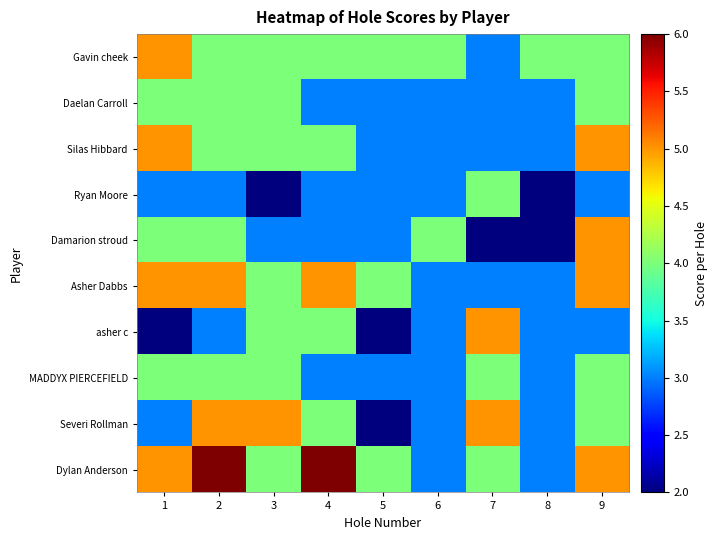

Reading left to right, what are all the values shown in this chart?

Gavin cheek: 1=5	2=4	3=4	4=4	5=4	6=4	7=3	8=4	9=4
Daelan Carroll: 1=4	2=4	3=4	4=3	5=3	6=3	7=3	8=3	9=4
Silas Hibbard: 1=5	2=4	3=4	4=4	5=3	6=3	7=3	8=3	9=5
Ryan Moore: 1=3	2=3	3=2	4=3	5=3	6=3	7=4	8=2	9=3
Damarion stroud: 1=4	2=4	3=3	4=3	5=3	6=4	7=2	8=2	9=5
Asher Dabbs: 1=5	2=5	3=4	4=5	5=4	6=3	7=3	8=3	9=5
asher c: 1=2	2=3	3=4	4=4	5=2	6=3	7=5	8=3	9=3
MADDYX PIERCEFIELD: 1=4	2=4	3=4	4=3	5=3	6=3	7=4	8=3	9=4
Severi Rollman: 1=3	2=5	3=5	4=4	5=2	6=3	7=5	8=3	9=4
Dylan Anderson: 1=5	2=6	3=4	4=6	5=4	6=3	7=4	8=3	9=5